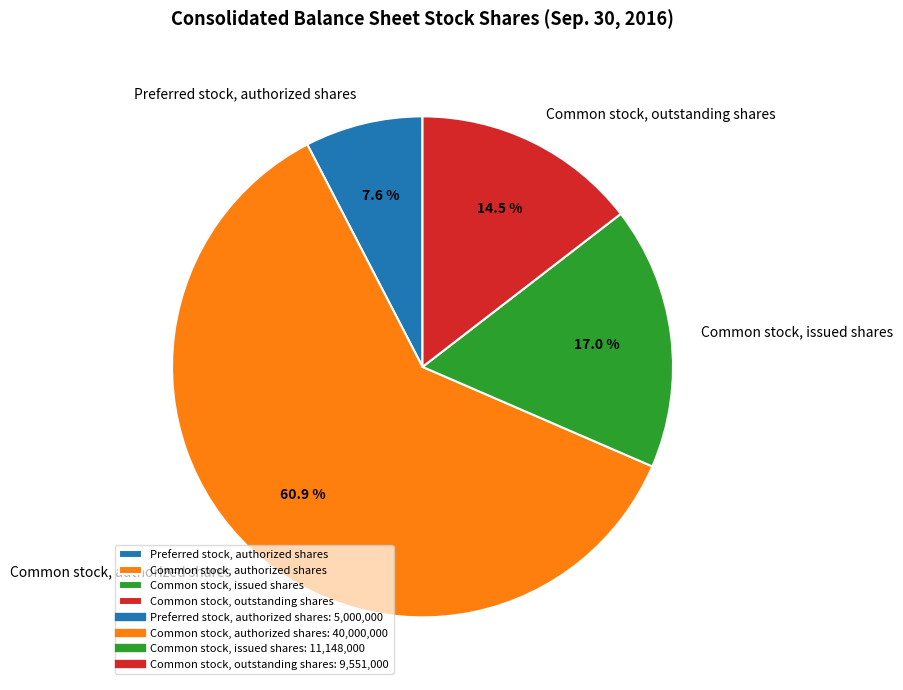

Is it true that Common stock, authorized shares is 61% of the pie?

True